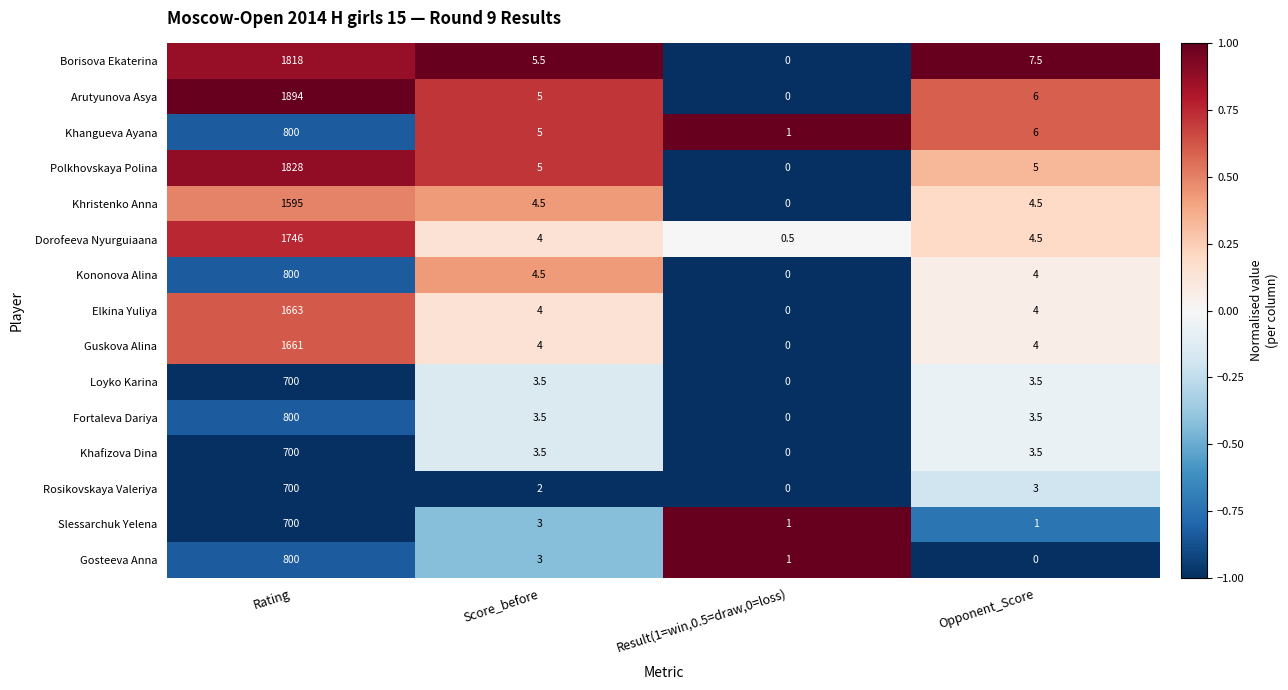

What is the difference between the second highest and minimum values in the Elkina Yuliya series?

4.0